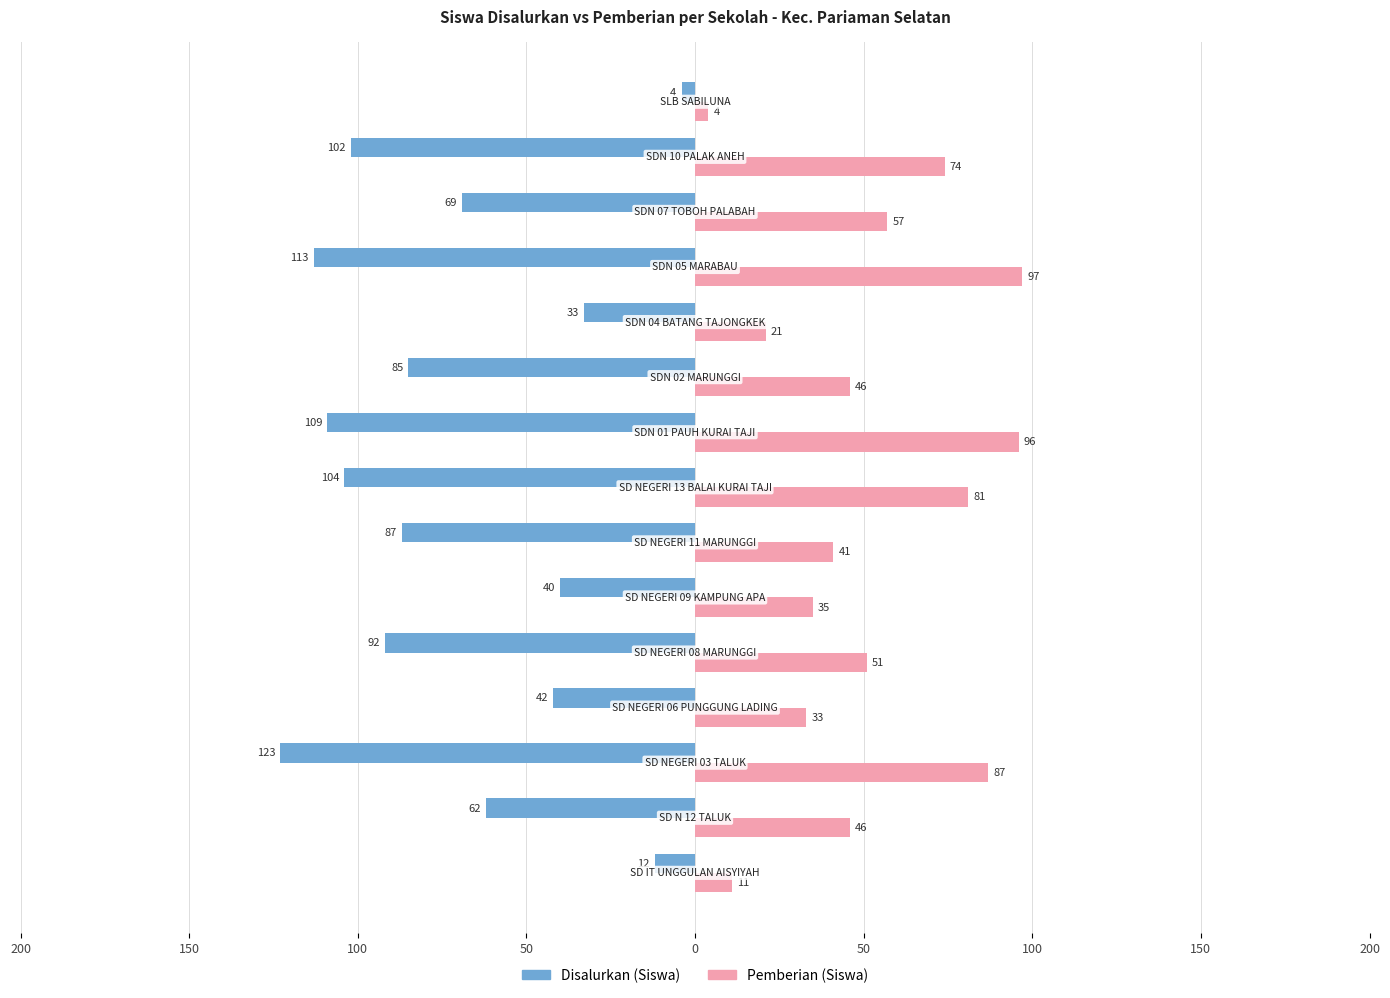

What are all the series names shown in the legend?

Disalurkan (Siswa), Pemberian (Siswa)